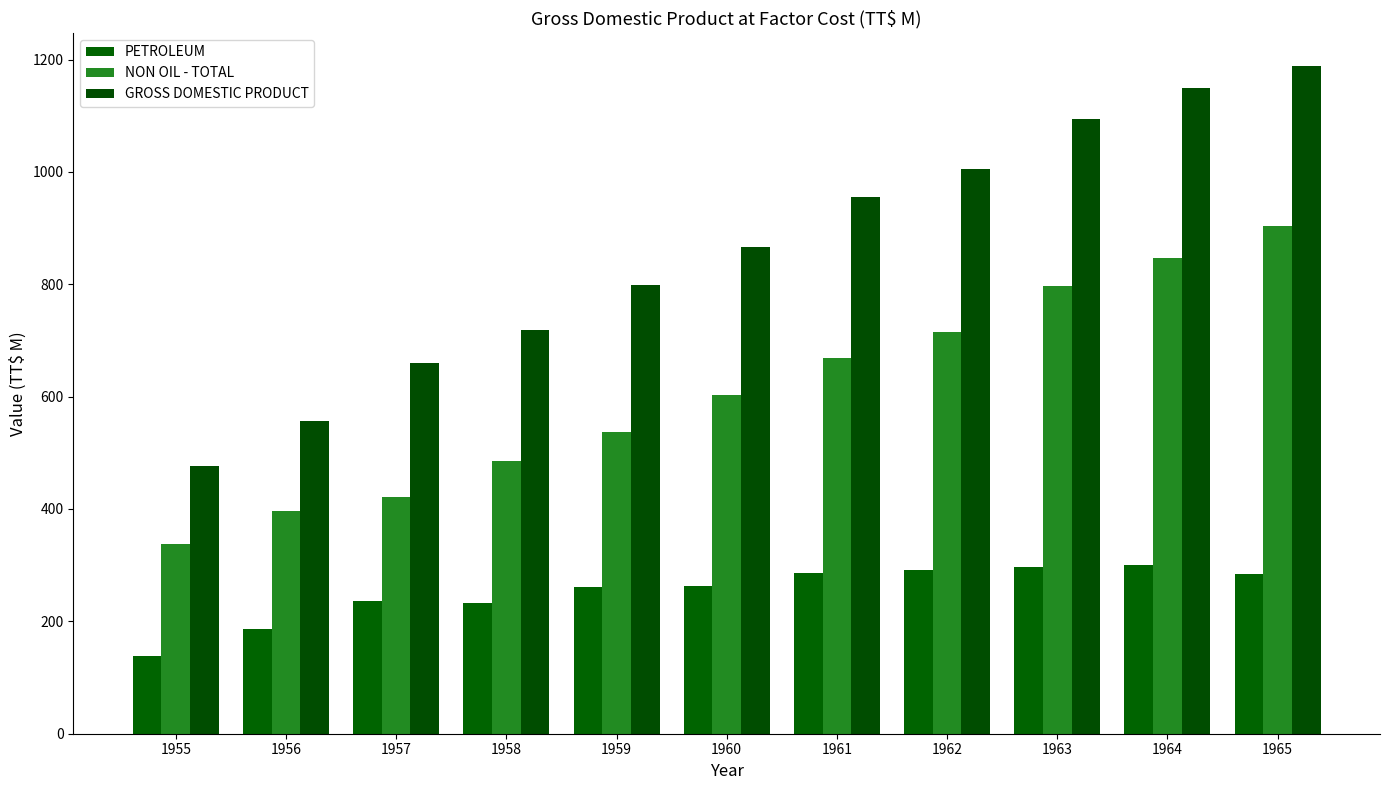

Does the chart contain stacked bars?

No